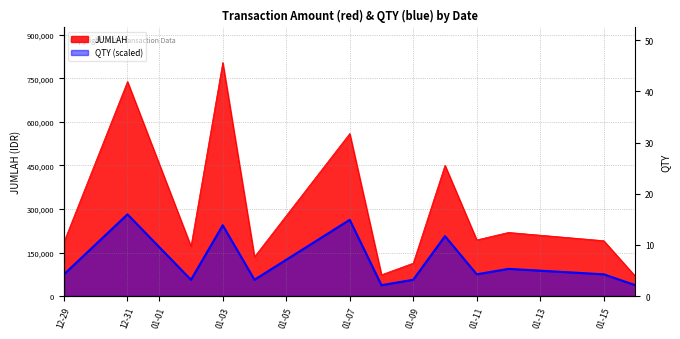

List the labels in order of JUMLAH value, largest first.

2019-01-03, 2018-12-31, 2019-01-07, 2019-01-10, 2019-01-12, 2019-01-11, 2019-01-15, 2018-12-29, 2019-01-02, 2019-01-04, 2019-01-09, 2019-01-08, 2019-01-16